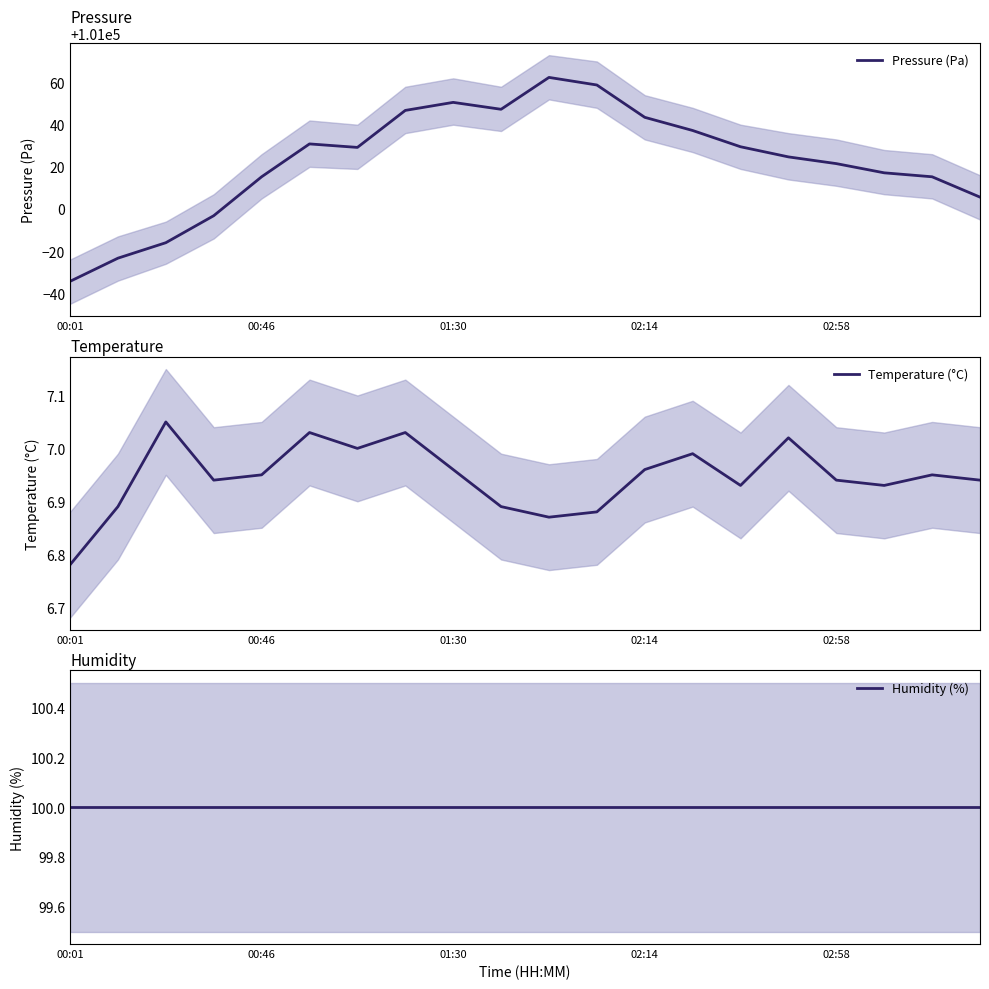

True or false: Pressure (Pa) has more than 1 points higher than both neighbors.

True